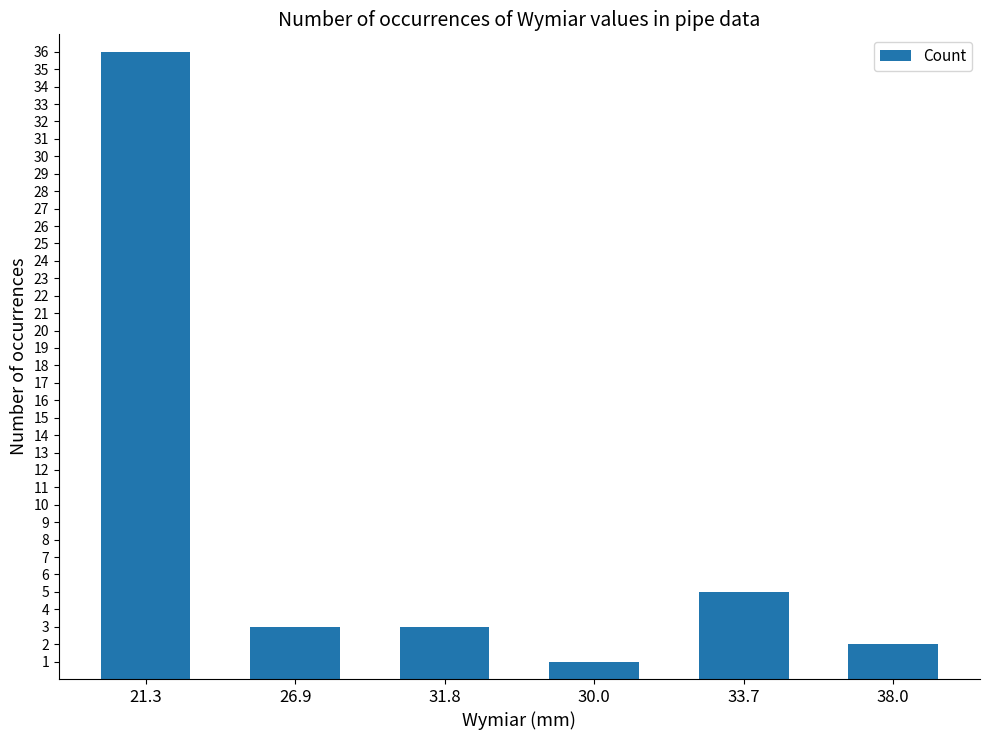

Approximately how many times larger is the value at 30.0 compared to 38.0?

0.5